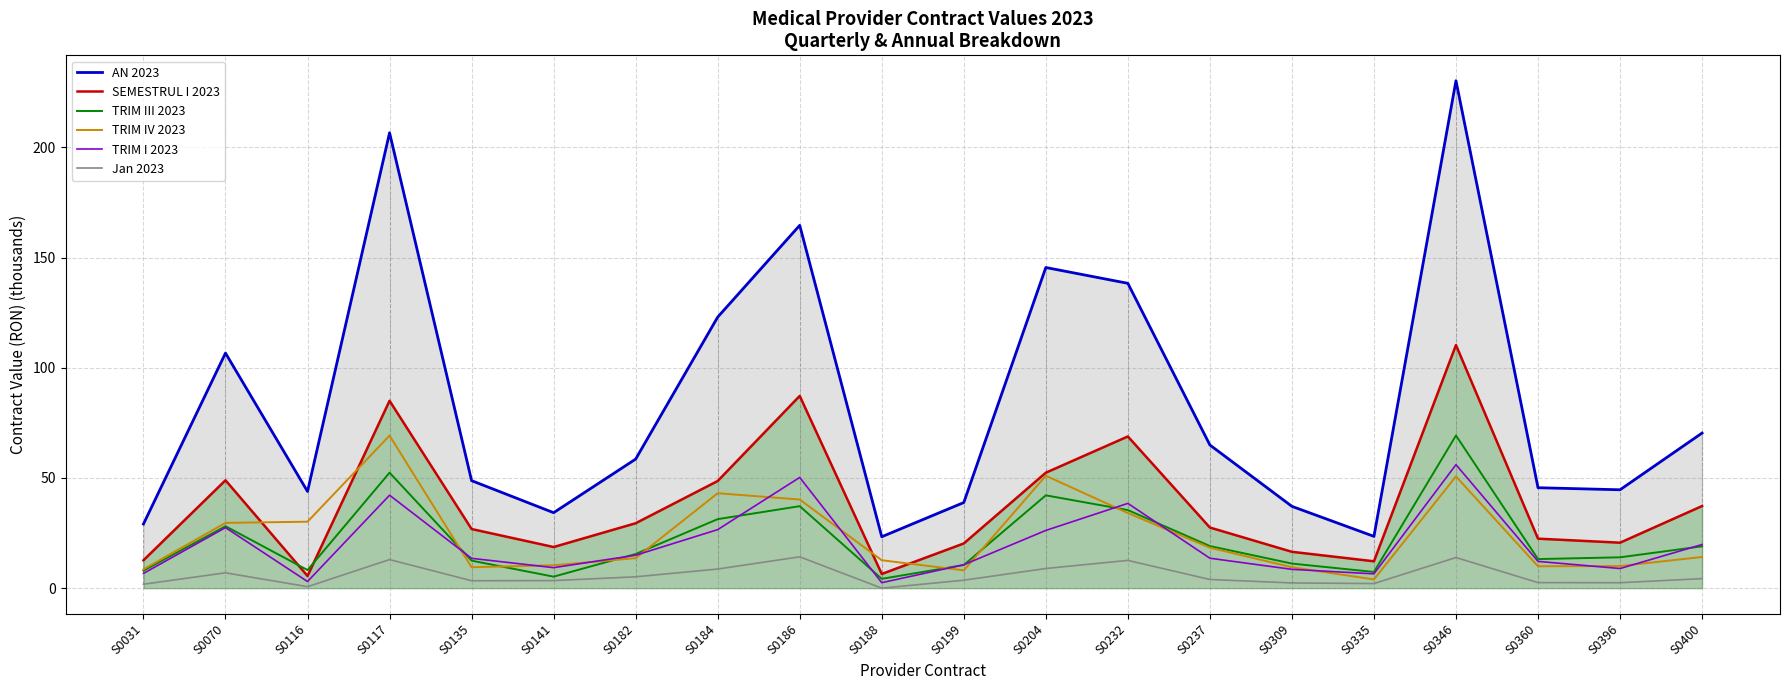

What is the maximum value shown in the chart?

230.3